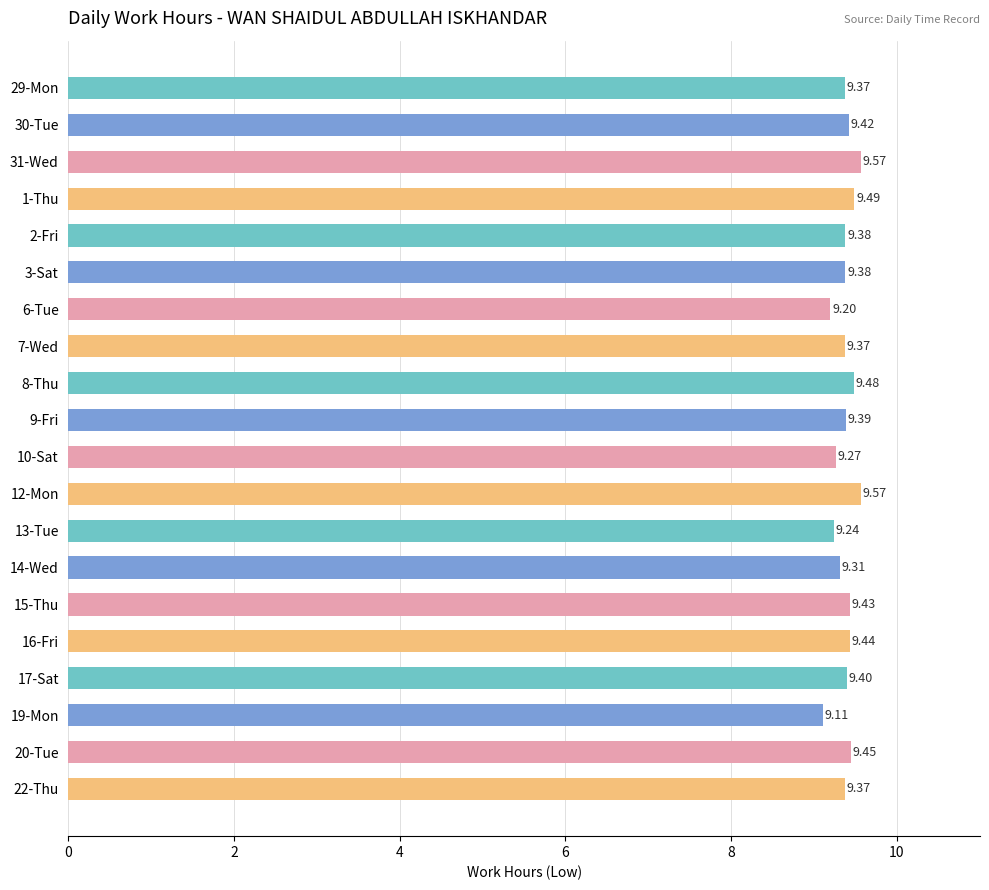

What is the difference between the maximum and minimum values?

0.5